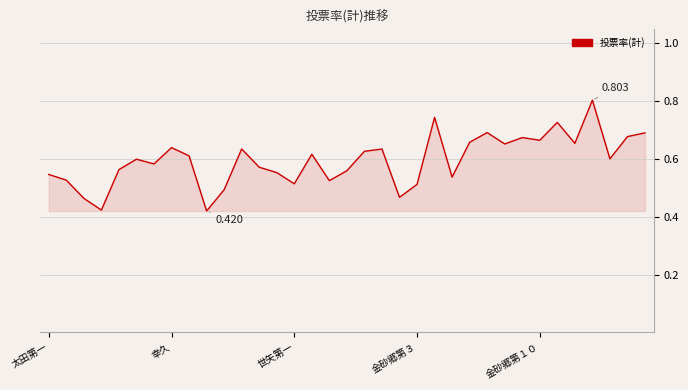

How many lines are shown in the chart?

1